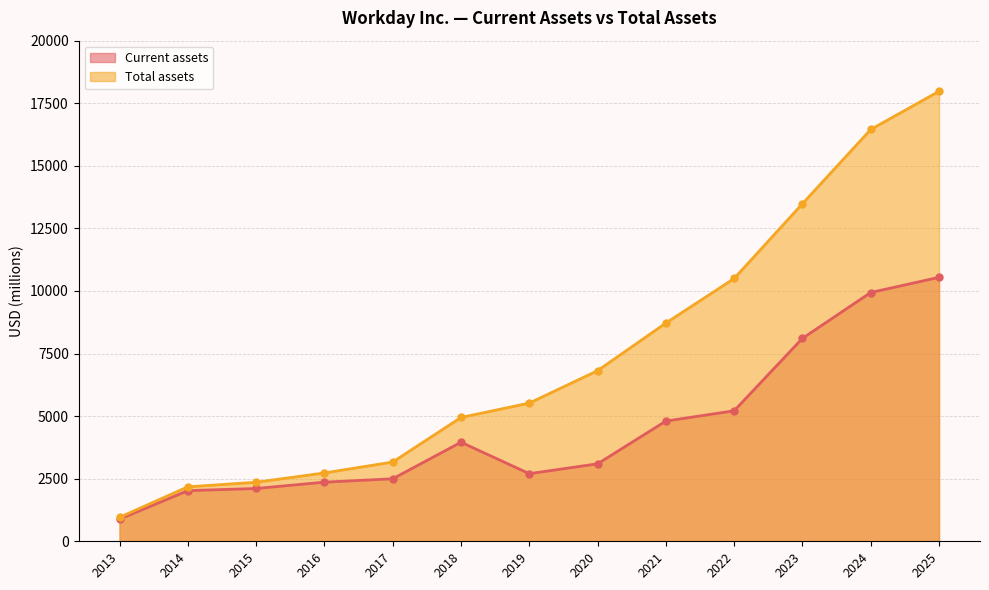

At 2014, list the series in order from largest to smallest.

Total assets, Current assets